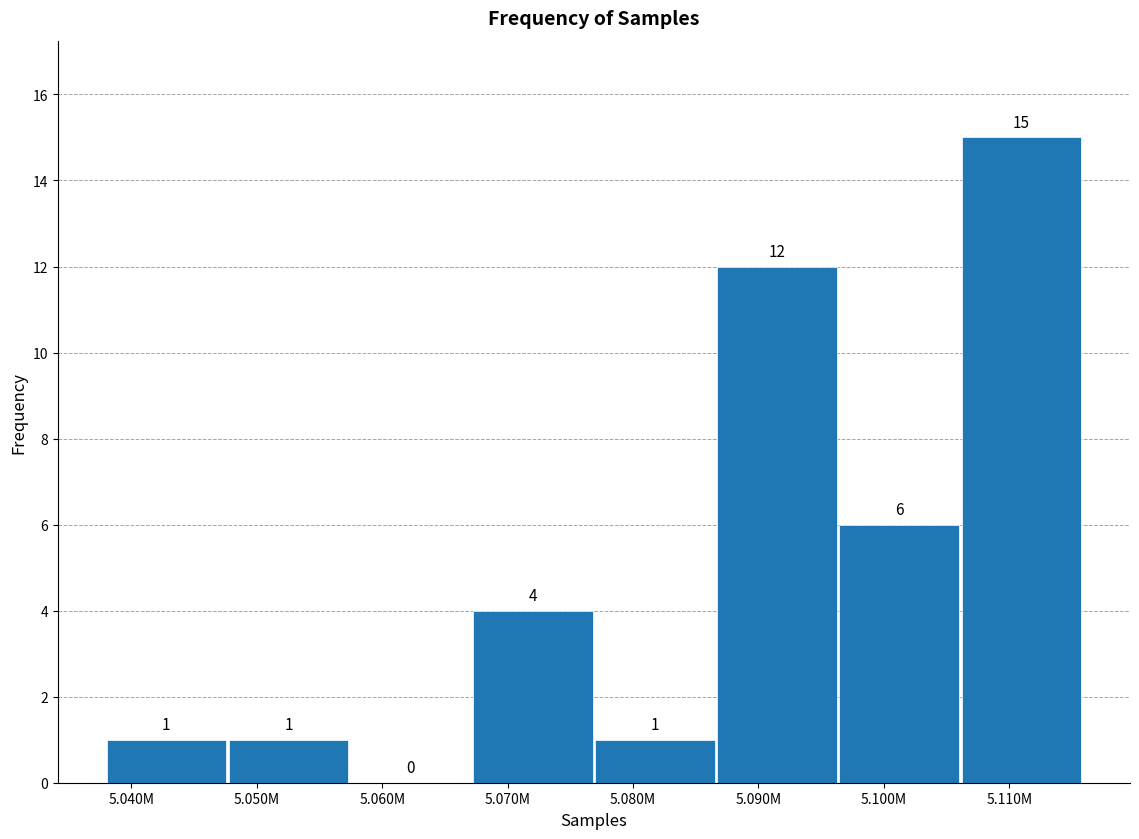

Reading left to right, list all the values displayed in this chart.

5.040M=1	5.050M=1	5.060M=0	5.070M=4	5.080M=1	5.090M=12	5.100M=6	5.110M=15